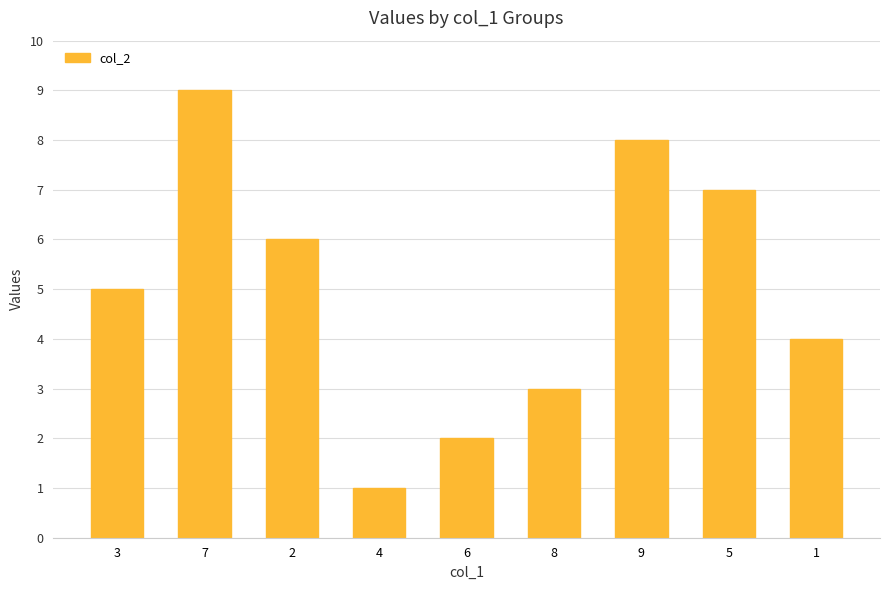

Where is the data nearest to the value 5?

3